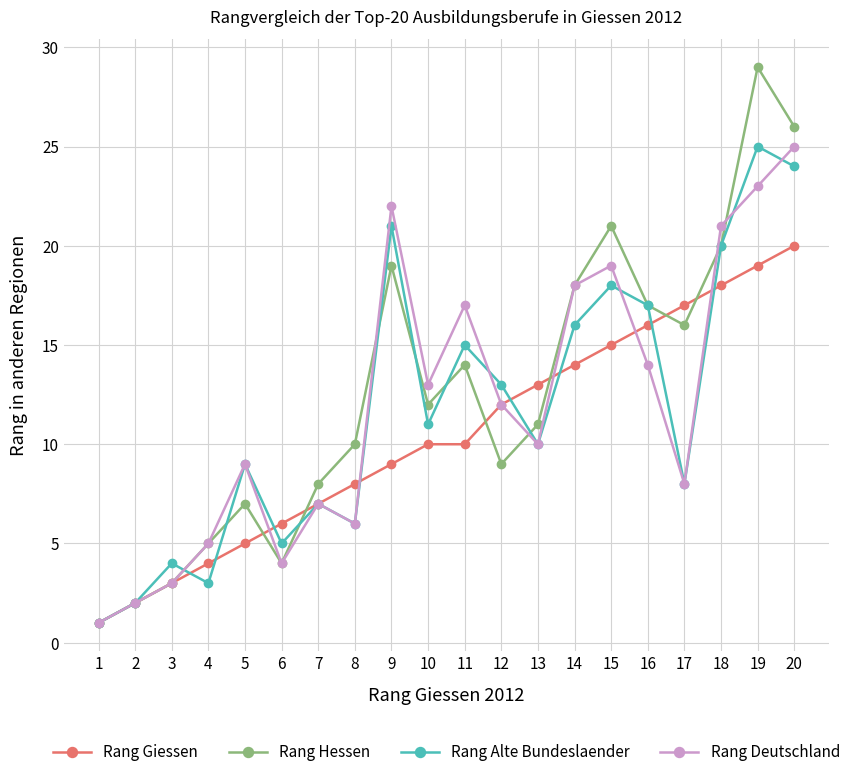

Which series has the widest spread of values?

Rang Hessen